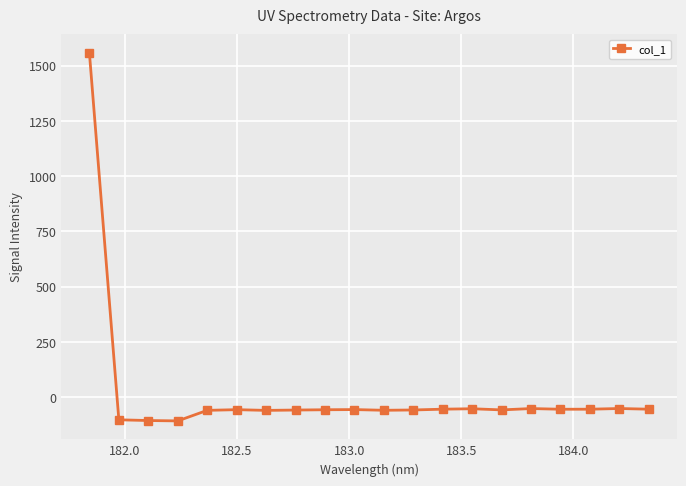

True or false: the data has more than 1 interior local peaks.

True